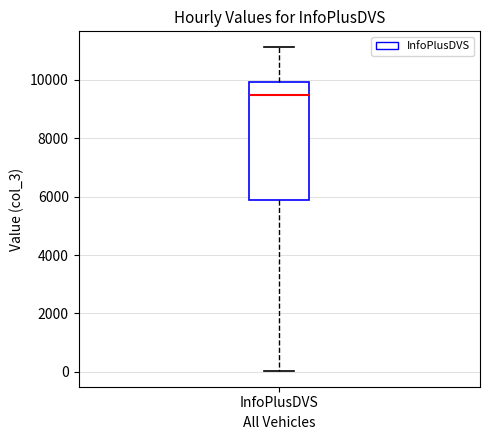

Where does the median line of the box for InfoPlusDVS sit on the y-axis? The values are not printed on the chart, so give them approximately, as read against the axis.

9400